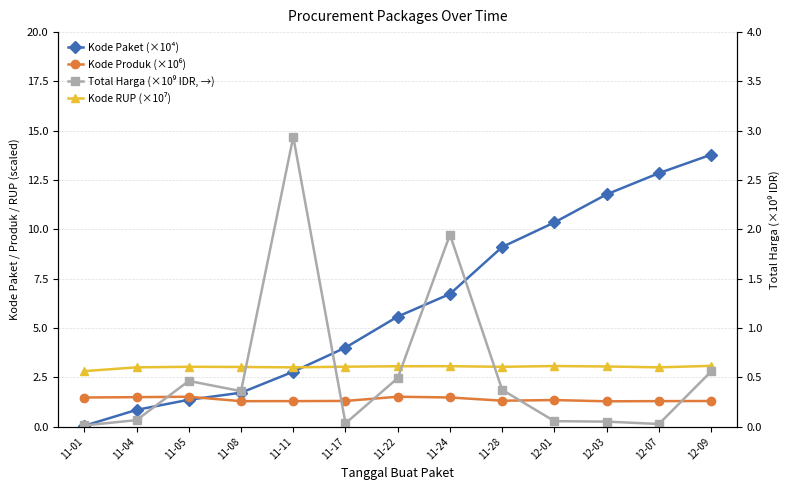

True or false: Kode Produk (×10⁶) has more than 1 points higher than both neighbors.

True